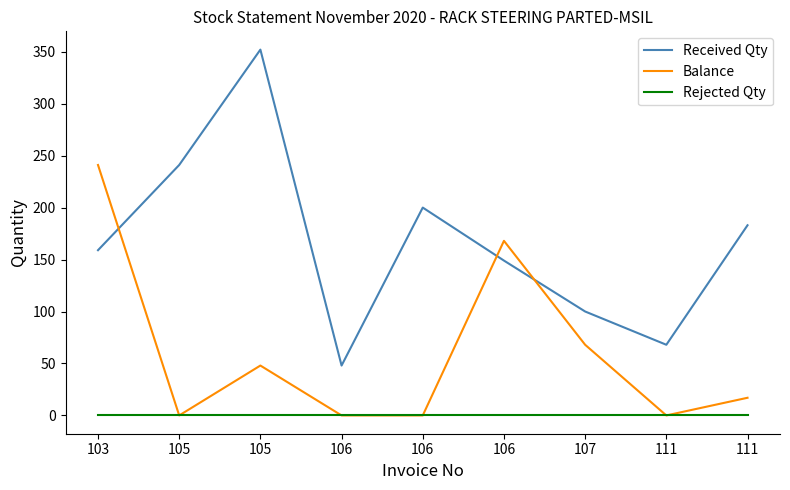

Does the chart have visible grid lines?

No